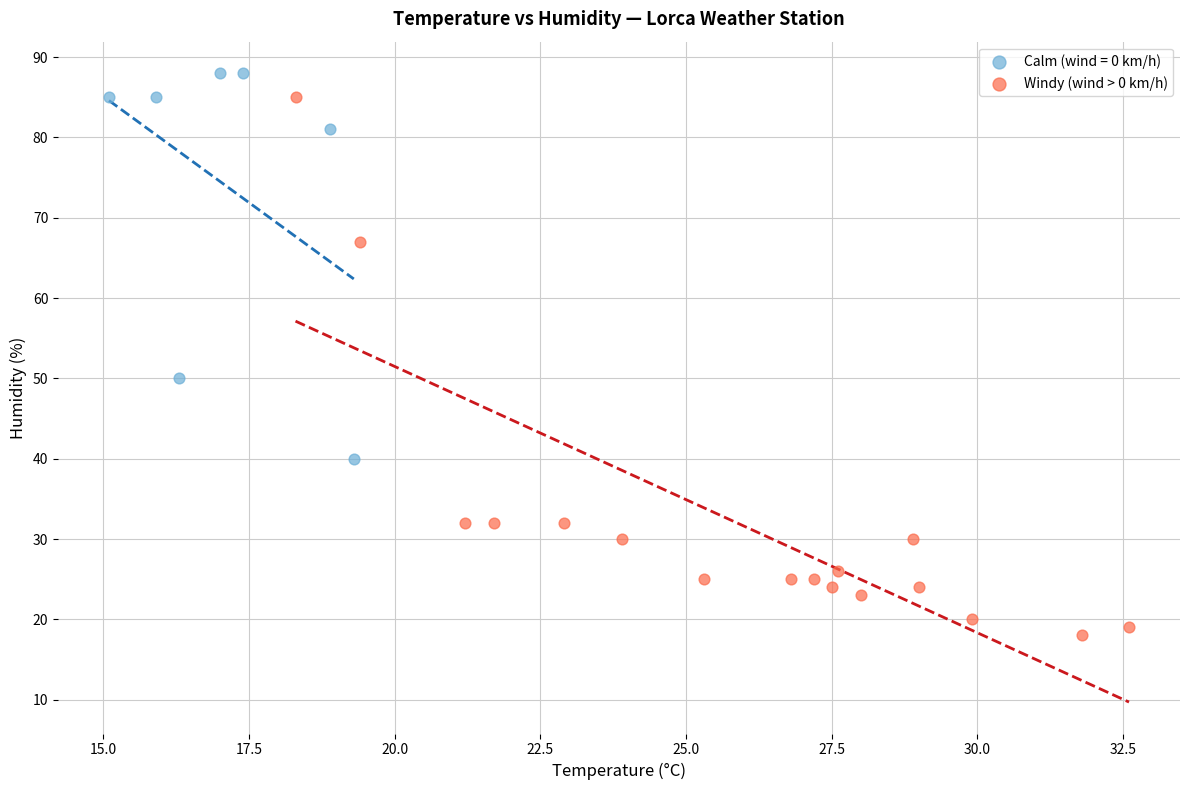

Which series has the largest Y range (max minus min)?

Windy (wind > 0 km/h)